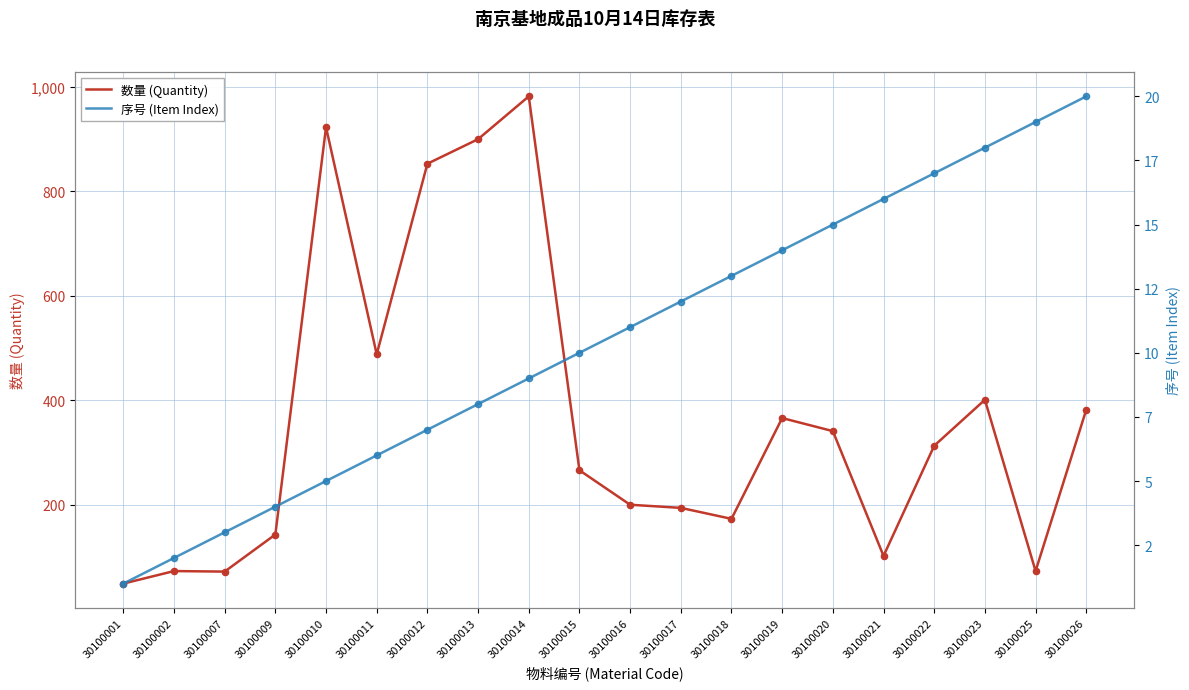

What is the total value across all series at 30100020?

356